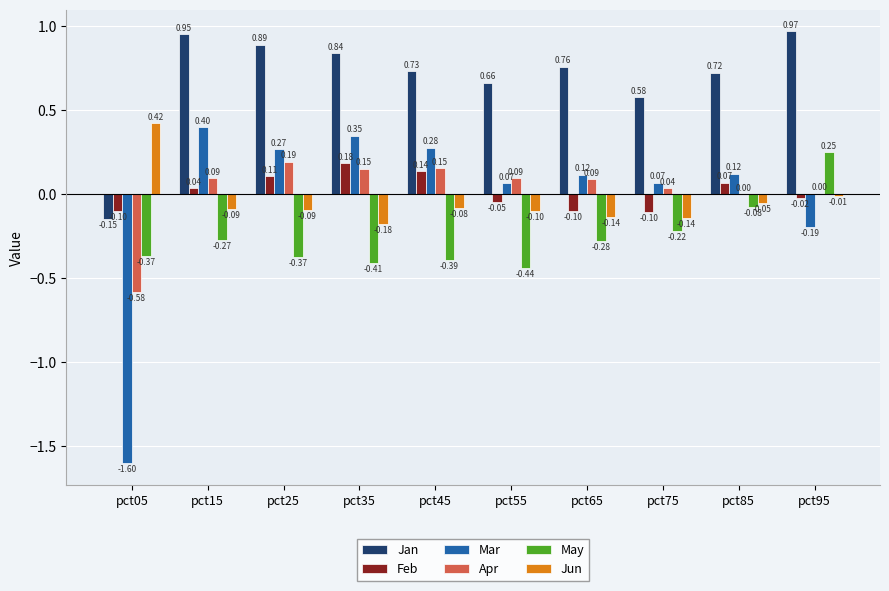

What is the sum of all Jun values?

-0.5